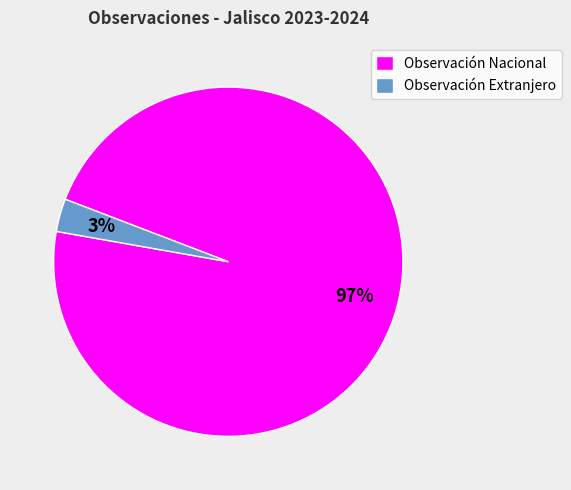

Rank the categories by value from lowest to highest.

Observación Extranjero, Observación Nacional